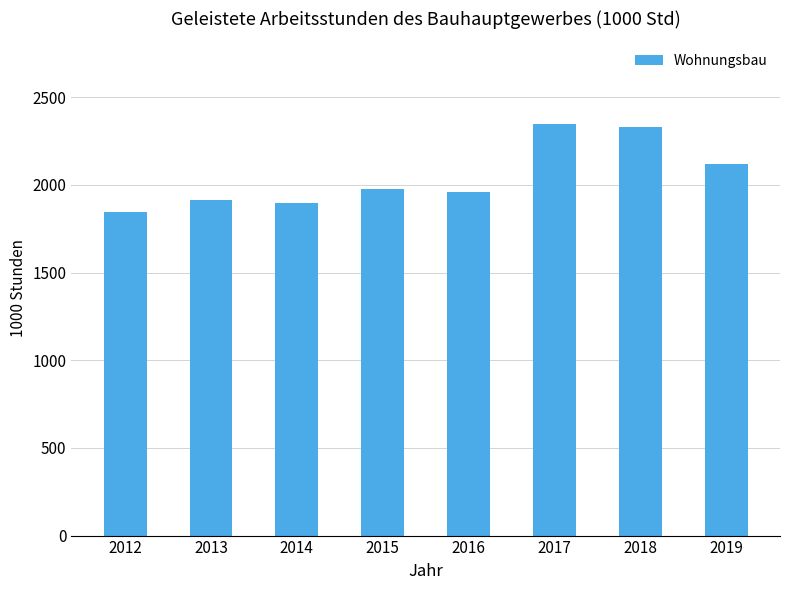

Which has a higher value, 2012 or 2014?

2014